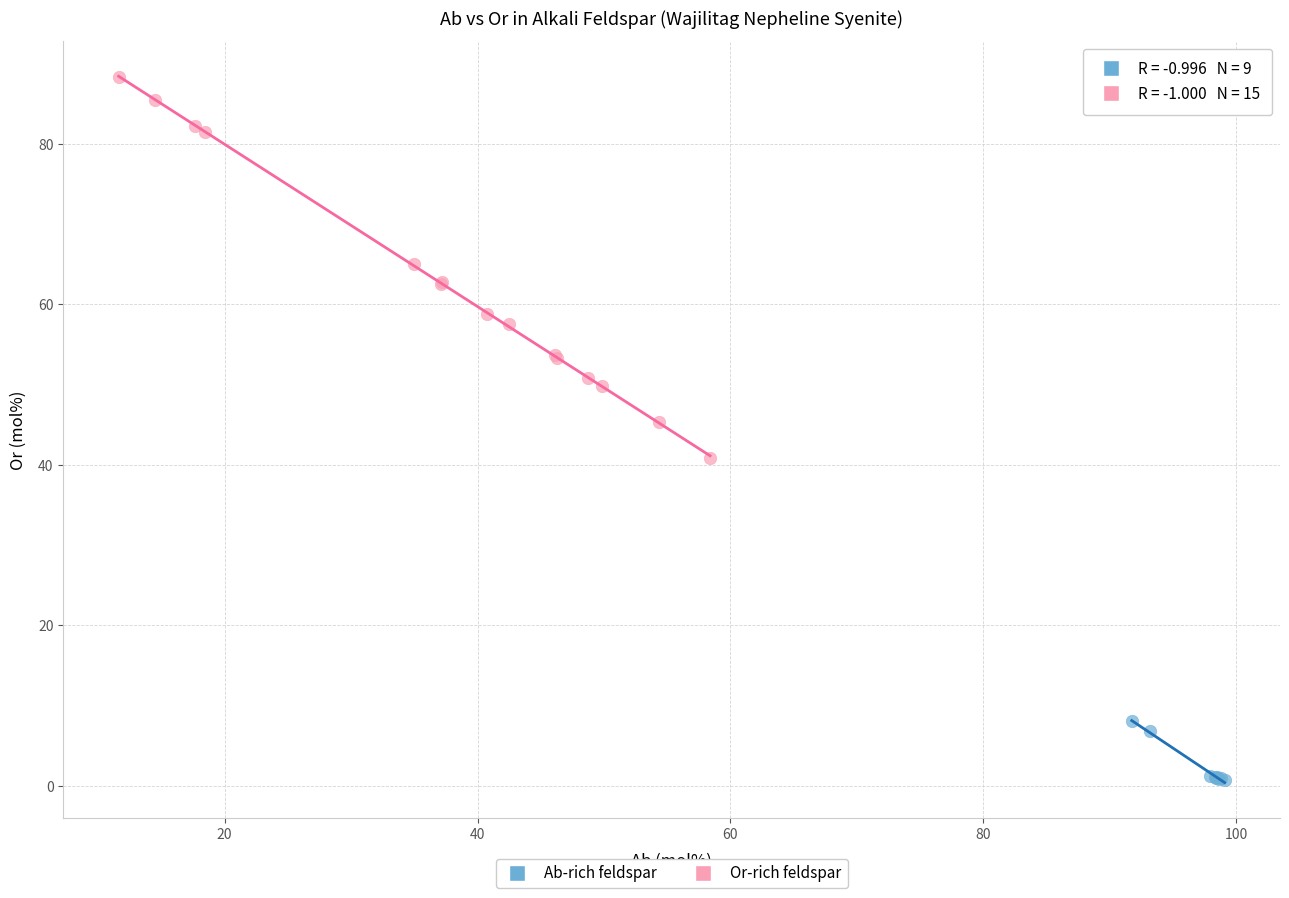

Which series reaches the maximum Y coordinate?

Or-rich feldspar